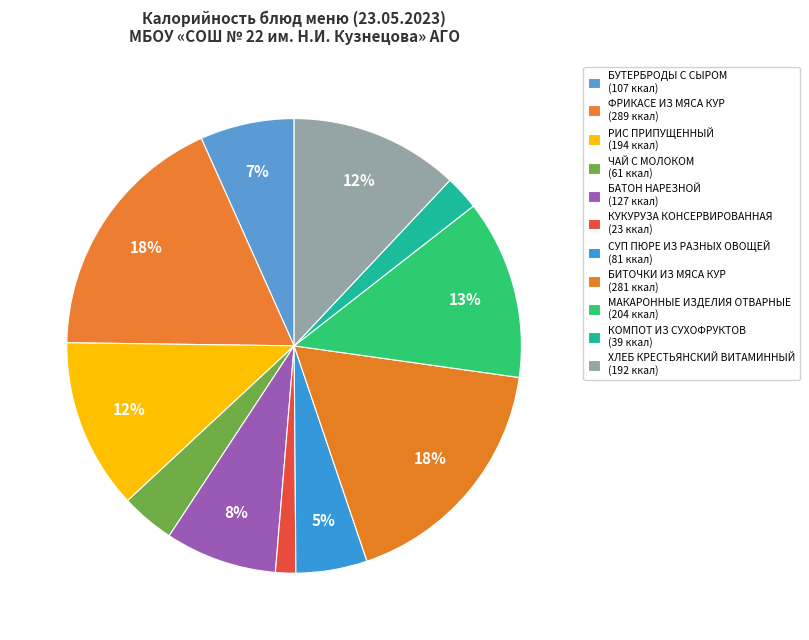

Rank the categories by value from highest to lowest.

ФРИКАСЕ ИЗ МЯСА КУР, БИТОЧКИ ИЗ МЯСА КУР, МАКАРОННЫЕ ИЗДЕЛИЯ ОТВАРНЫЕ, РИС ПРИПУЩЕННЫЙ, ХЛЕБ КРЕСТЬЯНСКИЙ ВИТАМИННЫЙ, БАТОН НАРЕЗНОЙ, БУТЕРБРОДЫ С СЫРОМ, СУП ПЮРЕ ИЗ РАЗНЫХ ОВОЩЕЙ, ЧАЙ С МОЛОКОМ, КОМПОТ ИЗ СУХОФРУКТОВ, КУКУРУЗА КОНСЕРВИРОВАННАЯ